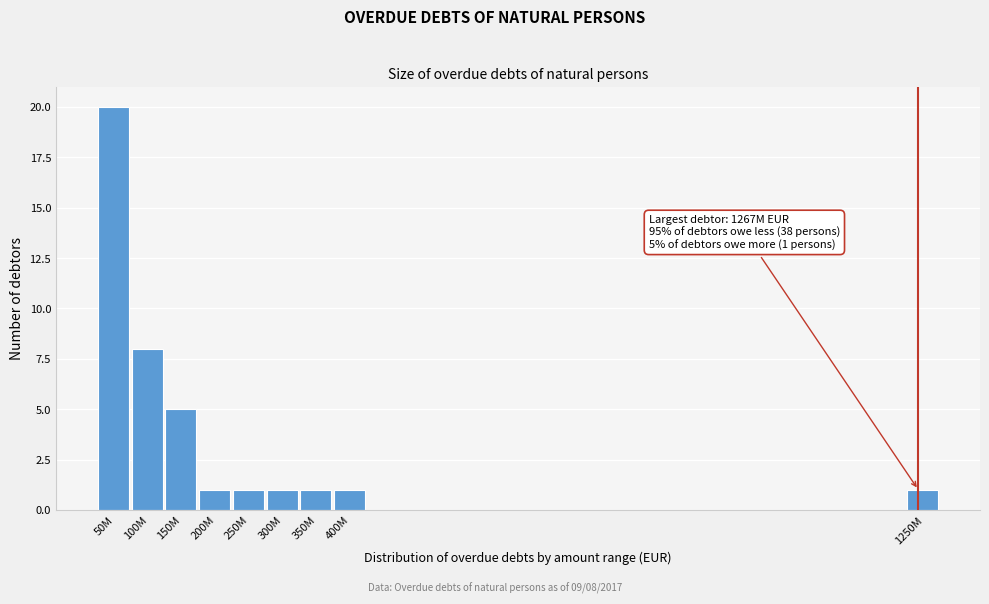

Reading left to right, list all the values displayed in this chart.

20	8	5	1	1	1	1	1	1